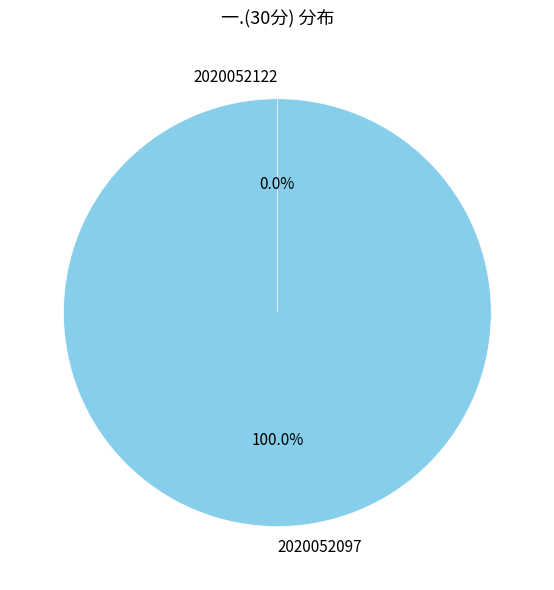

Between 2020052097 and 2020052122, which is larger?

2020052097